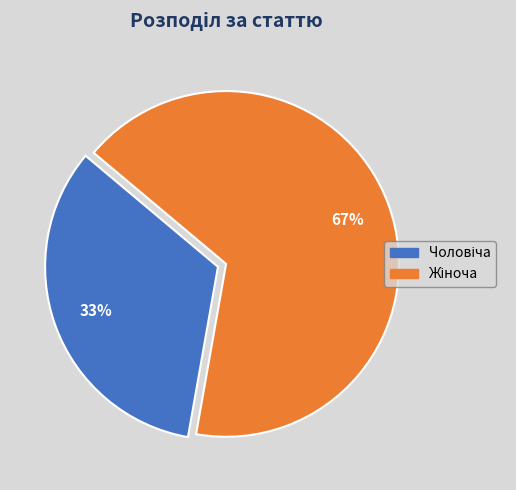

Does any single category account for the majority?

Yes